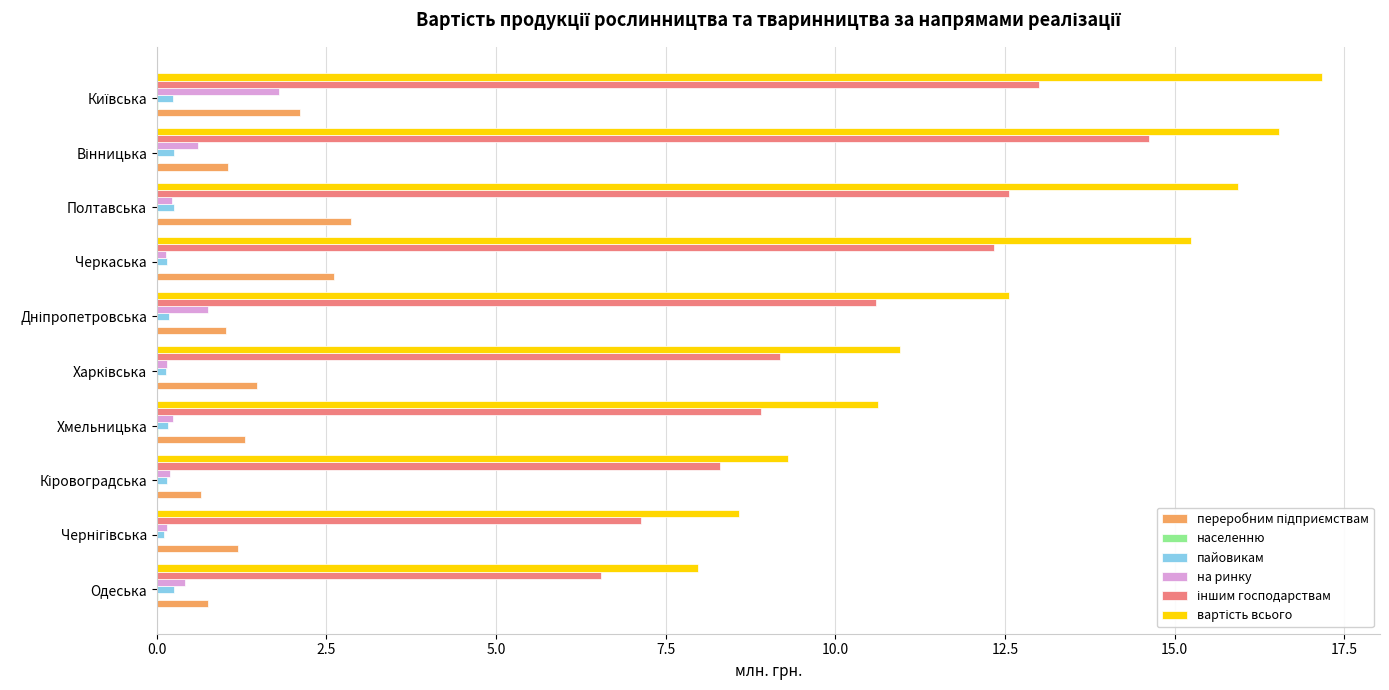

What is the maximum value shown in the chart?

17.2